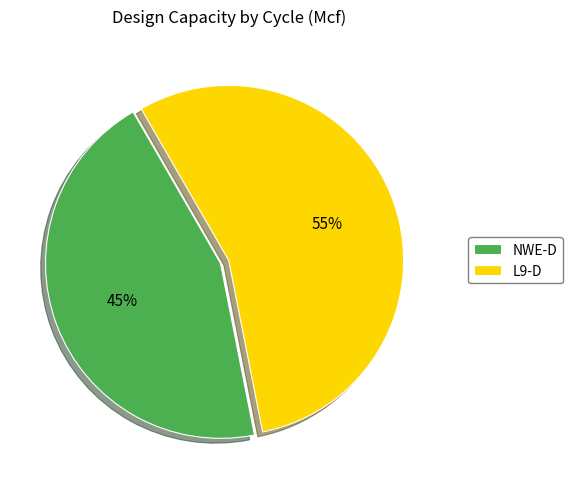

What is the ratio of the value at NWE-D to the value at L9-D?

0.8